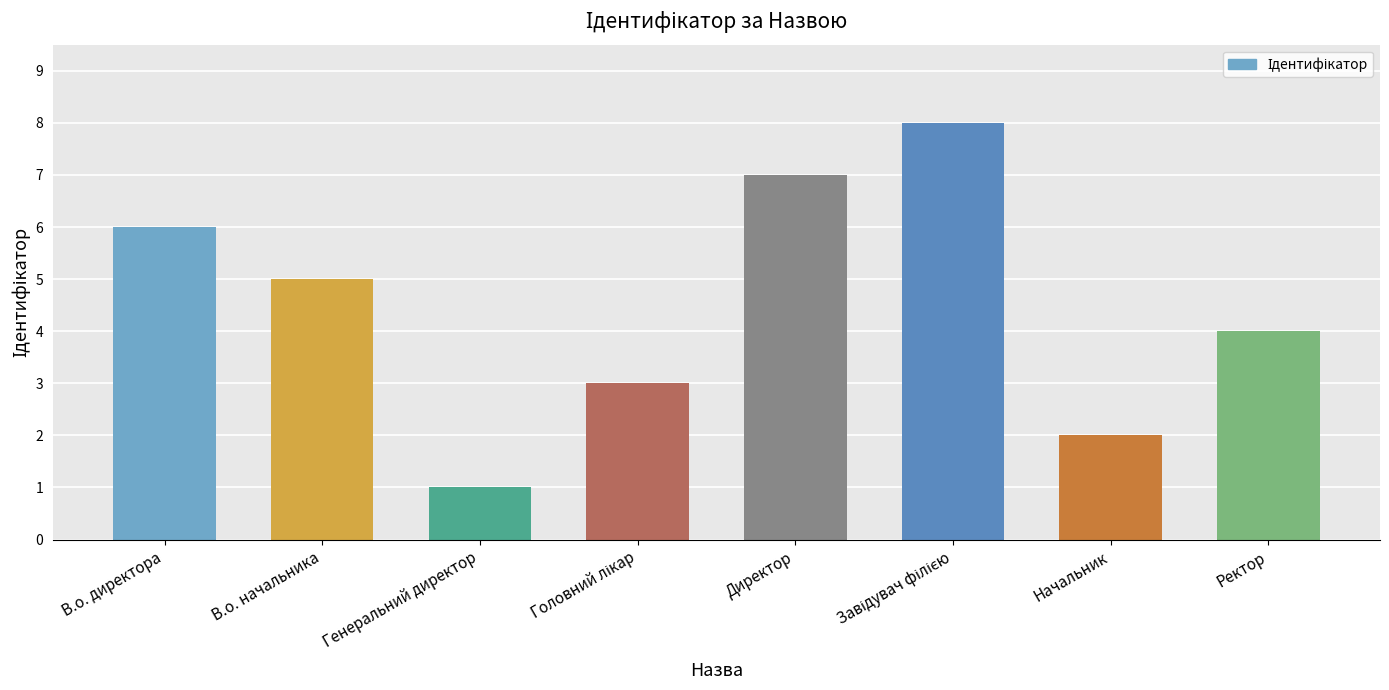

What is the change in value from Генеральний директор to Ректор?

+3